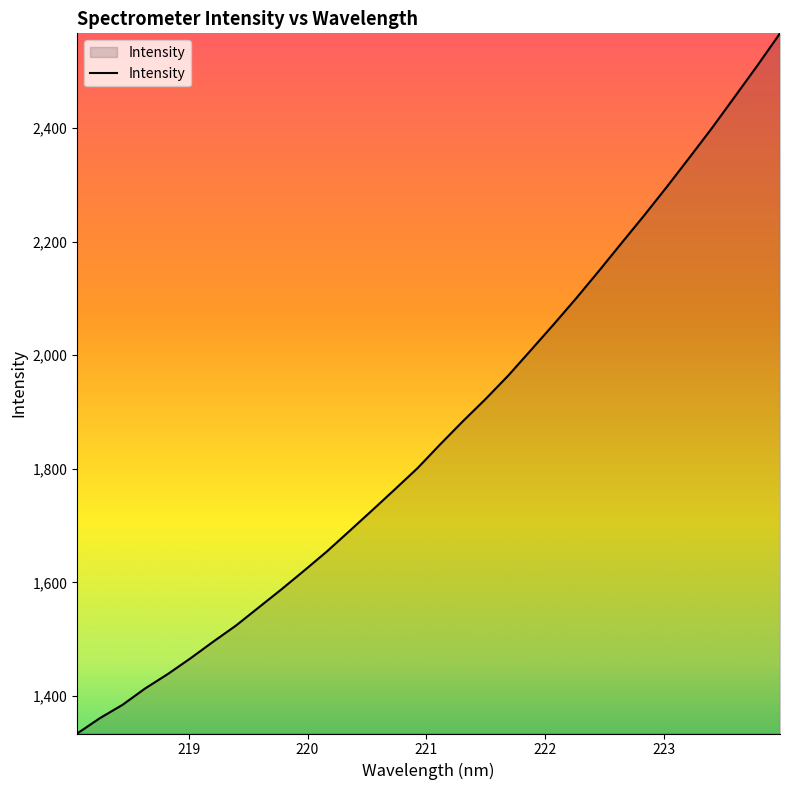

What is the maximum value shown in the chart?

2566.6